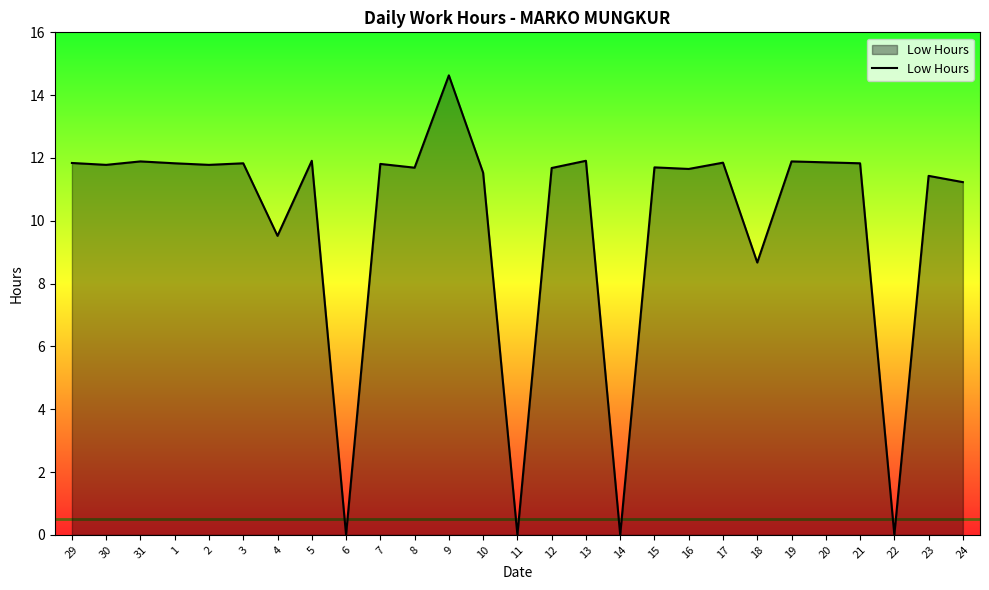

What is the sum of the values at 5 and 17?

23.8